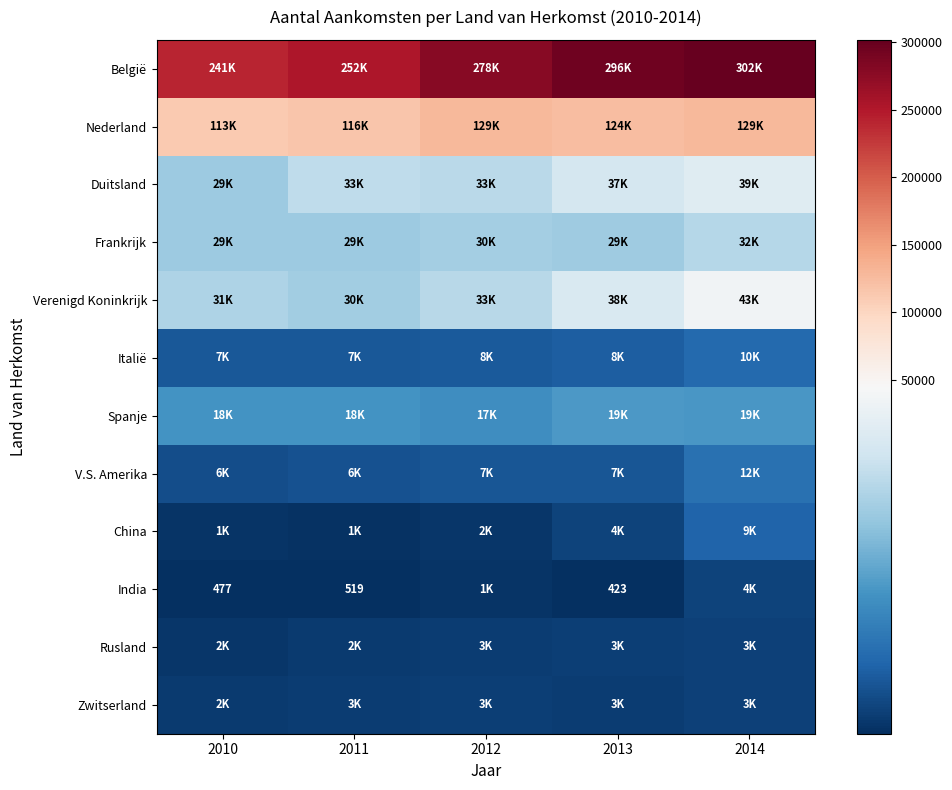

At which category does the chart reach its peak across all series?

2014